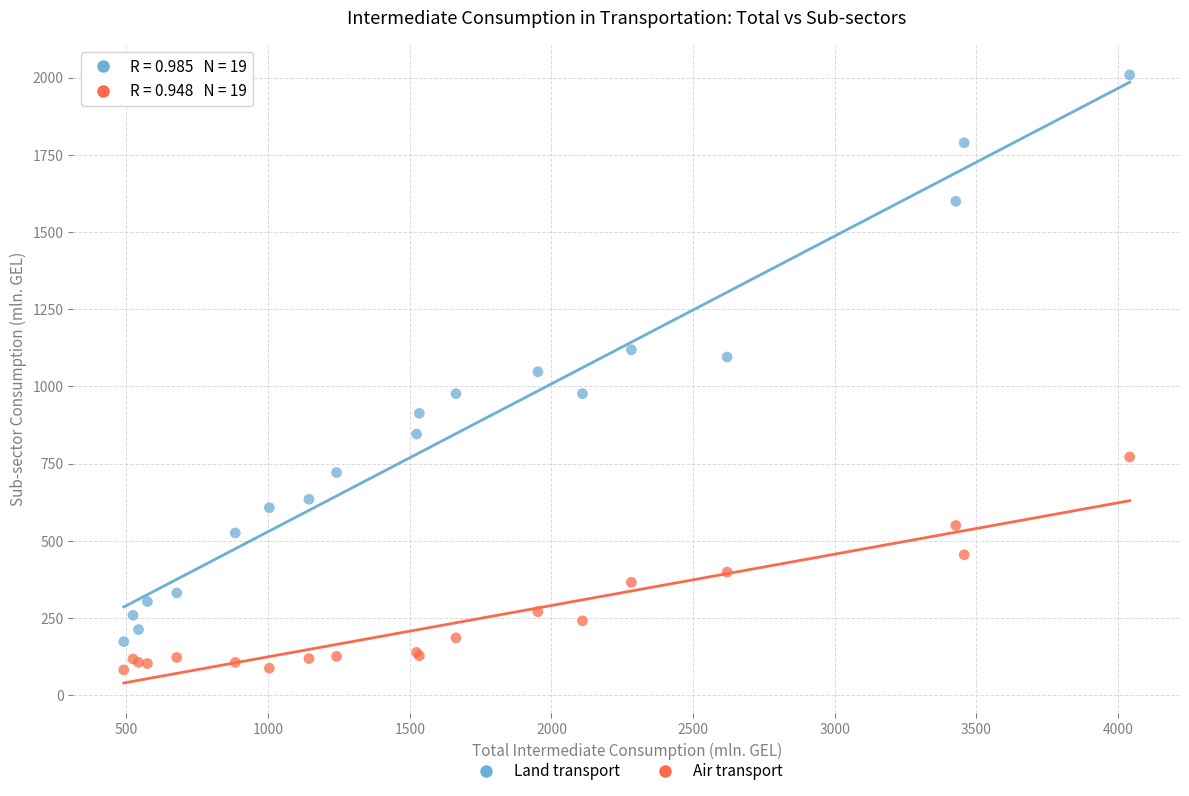

What is the X range (max minus min) for the scatter plot?

3550.6